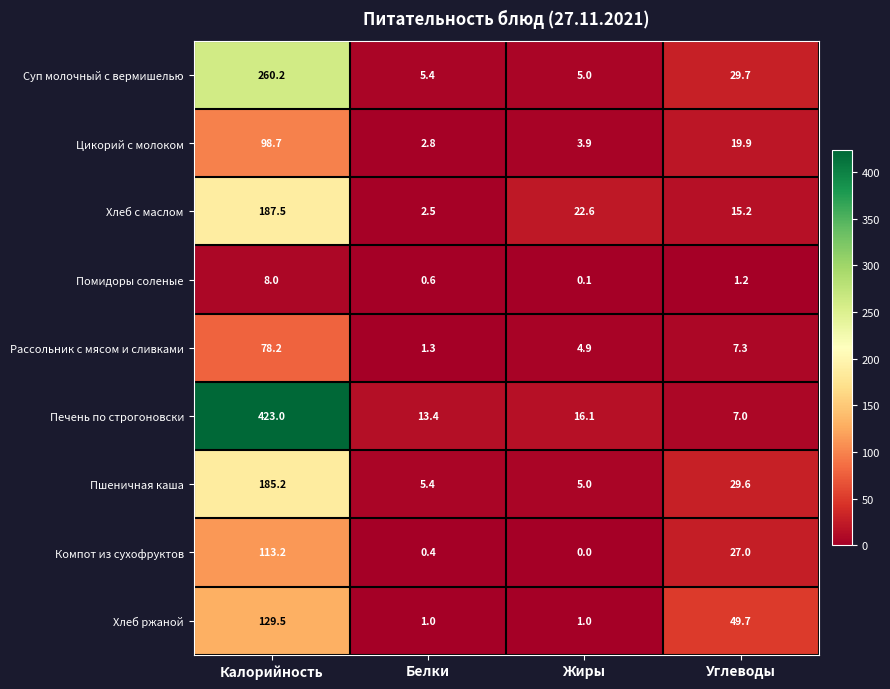

What is the average value of the Пшеничная каша series?

56.3